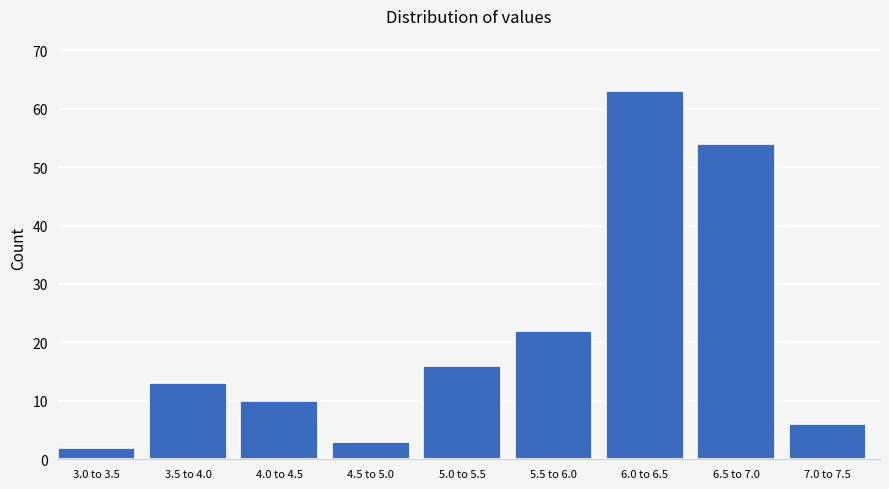

Reading left to right, what are all the values shown in this chart?

2	13	10	3	16	22	63	54	6